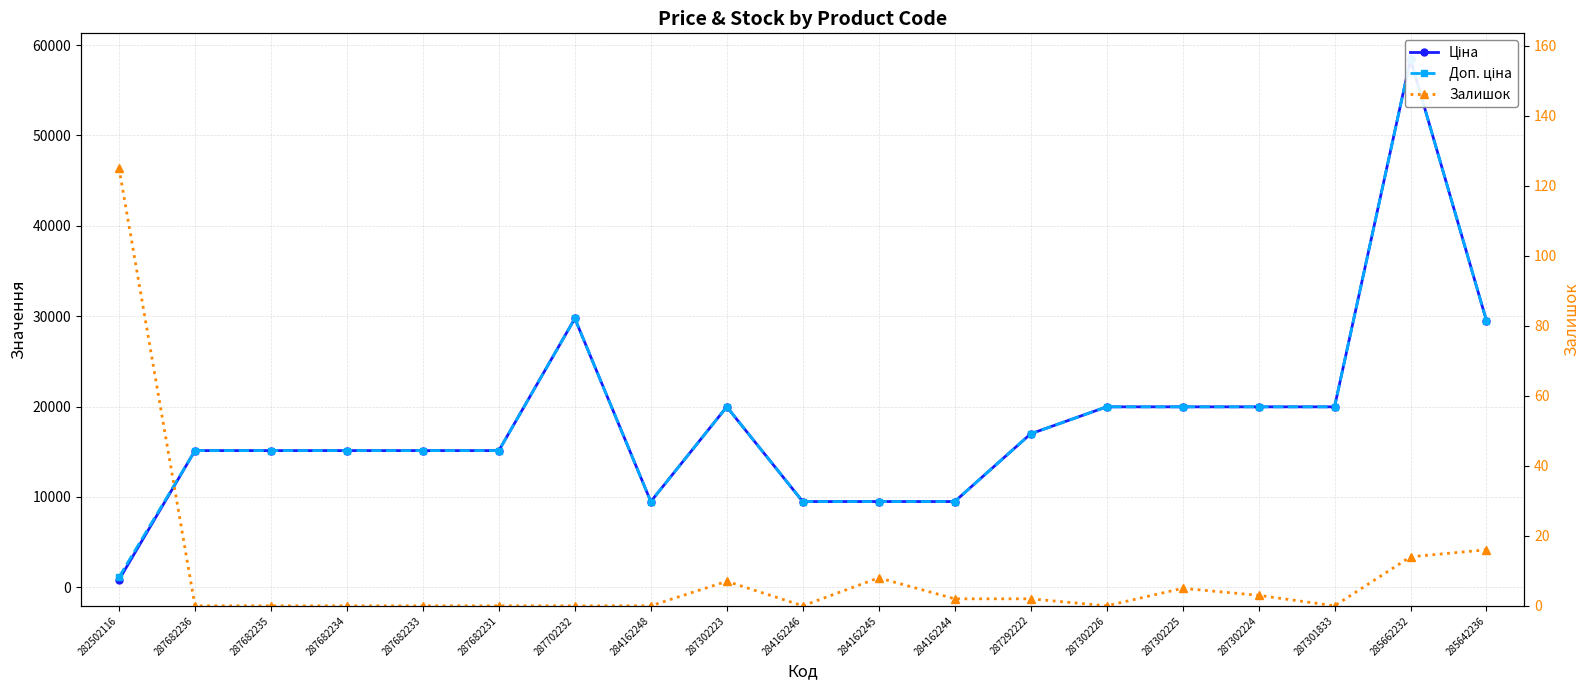

Rank the series by their maximum value, from highest to lowest.

Ціна, Доп. ціна, Залишок